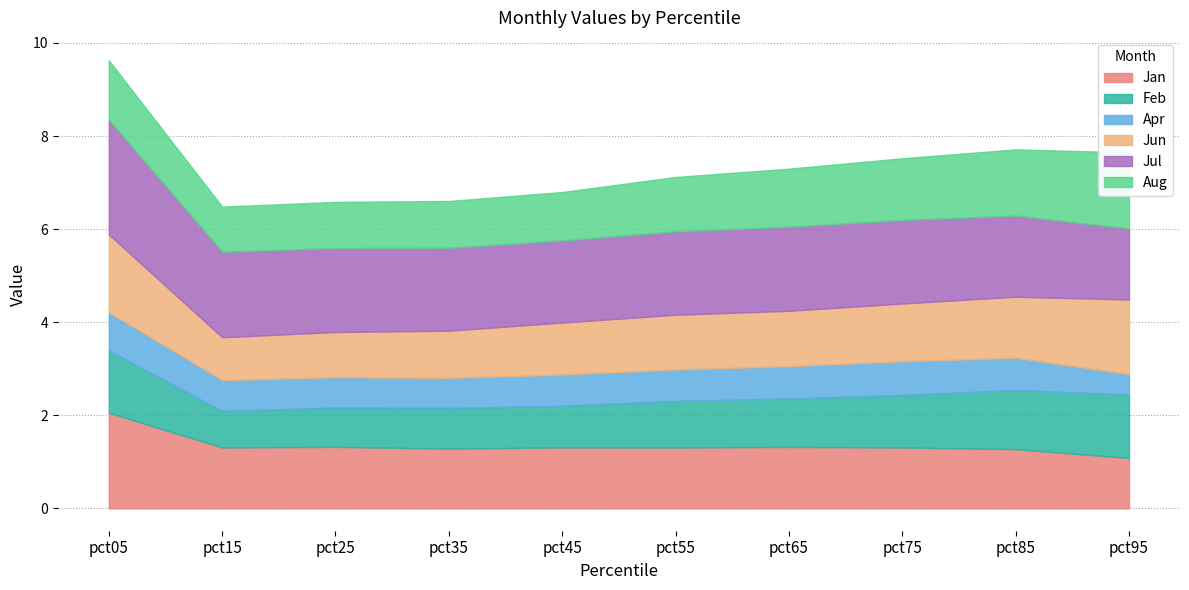

What is the minimum value for Jan?

1.1